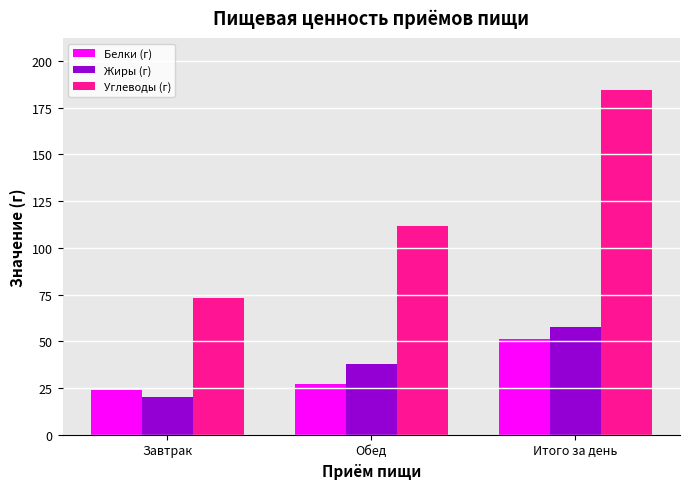

Reading left to right, list all the values displayed in this chart.

Белки (г): Завтрак=23.9	Обед=27.3	Итого за день=51.2
Жиры (г): Завтрак=19.9	Обед=37.7	Итого за день=57.6
Углеводы (г): Завтрак=73.0	Обед=111.4	Итого за день=184.4